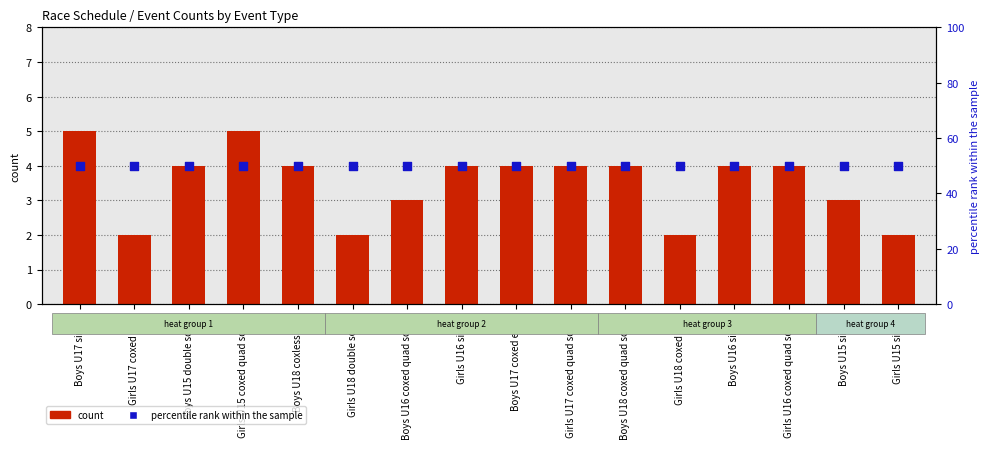

Which series contains the highest Y value?

percentile rank within the sample